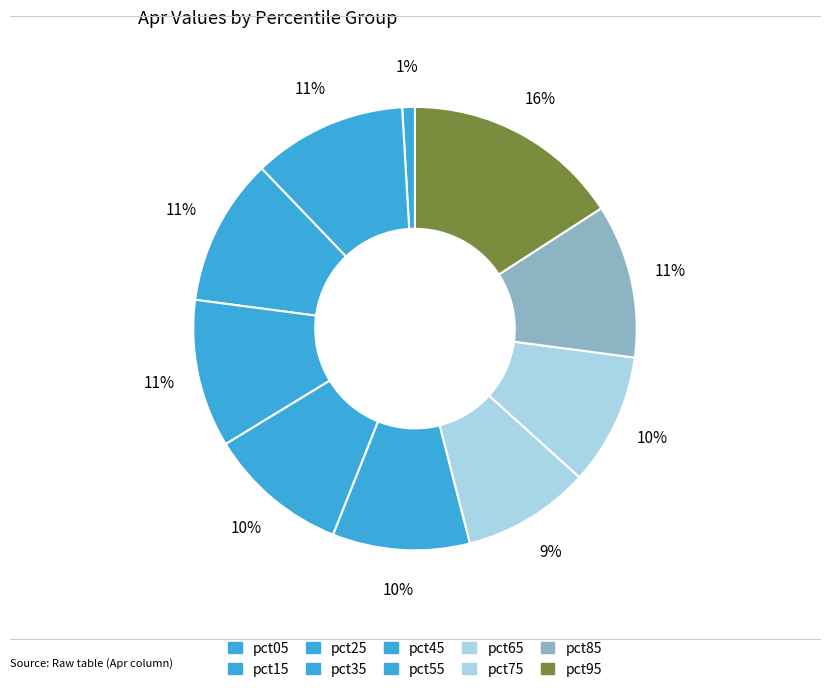

Is the sum of pct05 and pct25 greater than half?

No